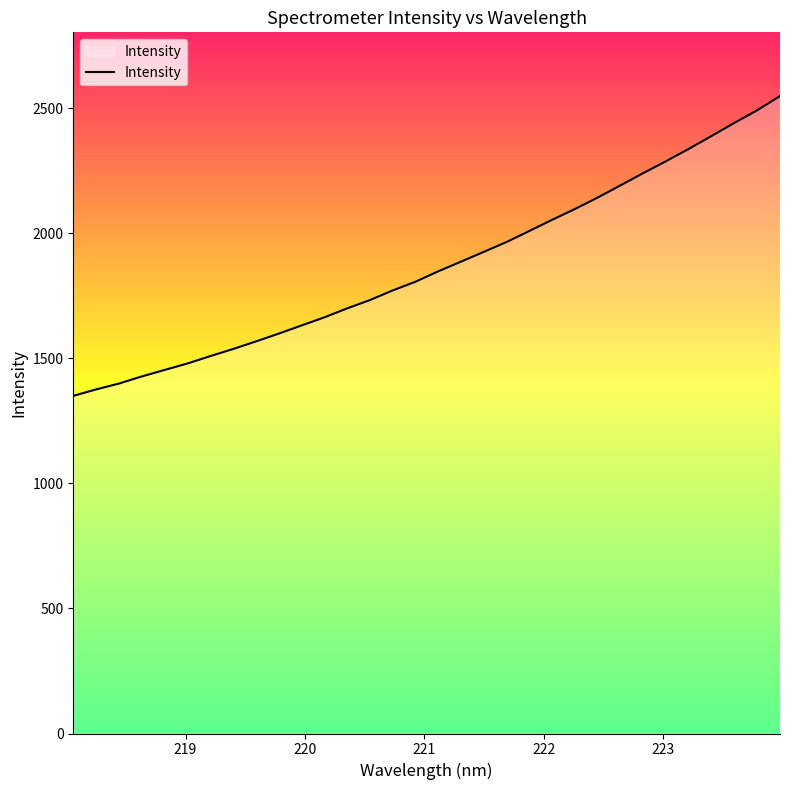

What is the difference between the maximum and minimum values?

1198.5